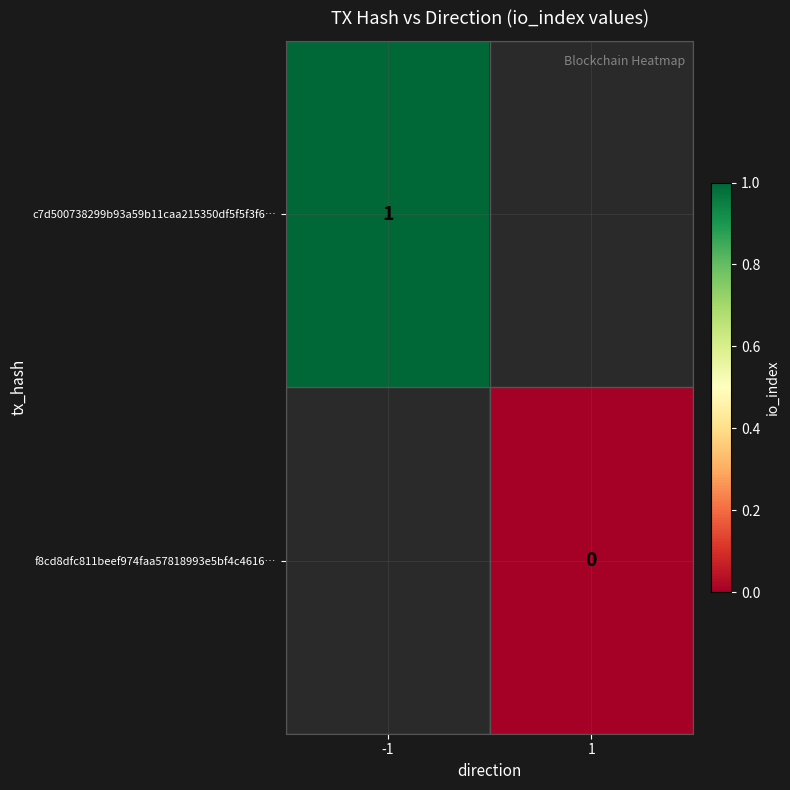

True or false: c7d500738299b93a59b11caa215350df5f5f3f6… has a value of 1.4 at -1.

False